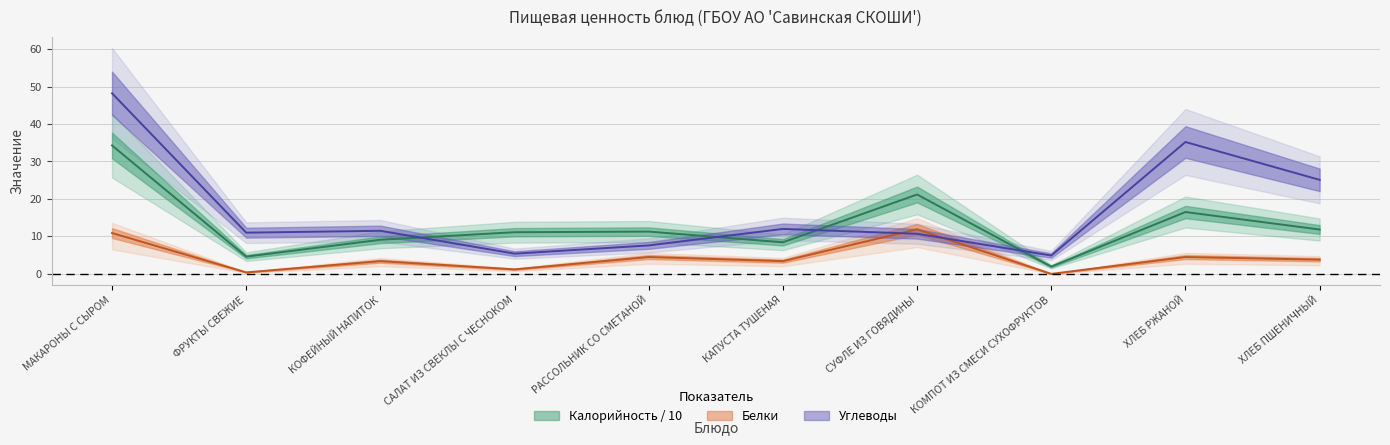

What is the value of the Углеводы point at the 9th from the left?

35.2